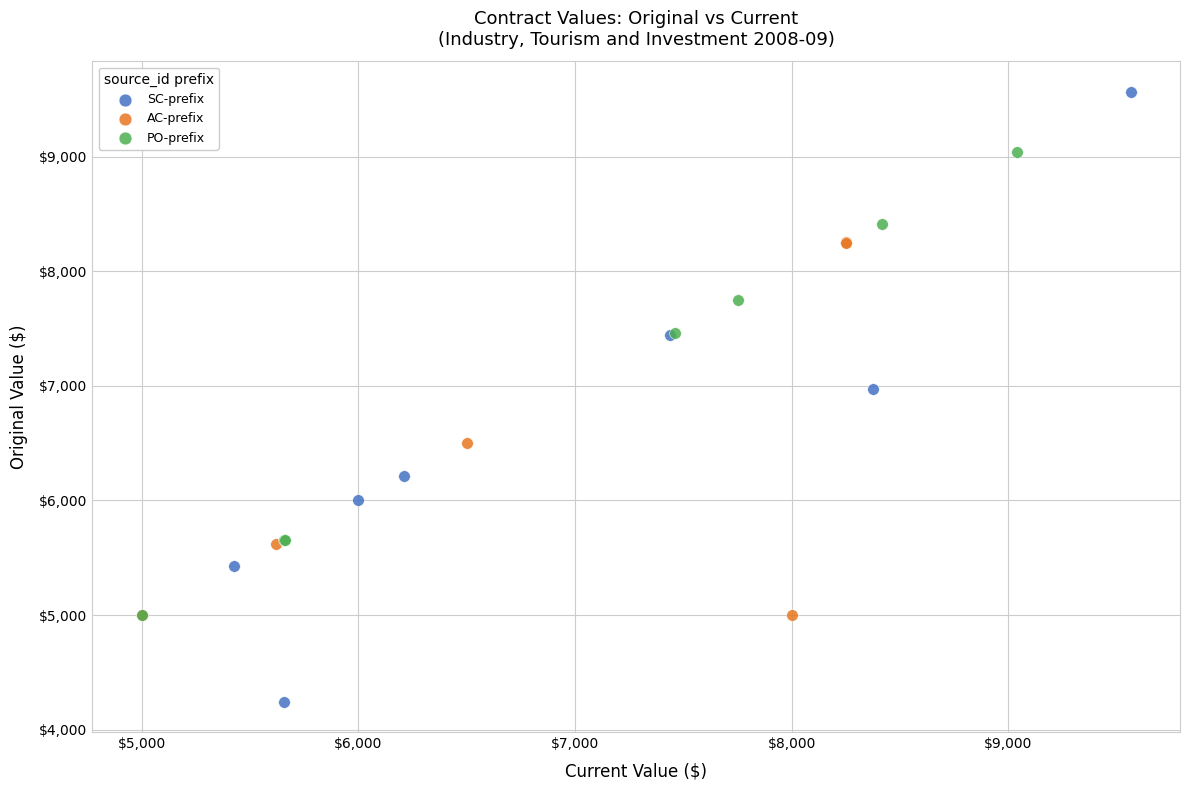

What are all the series names shown in the legend?

SC-prefix, AC-prefix, PO-prefix